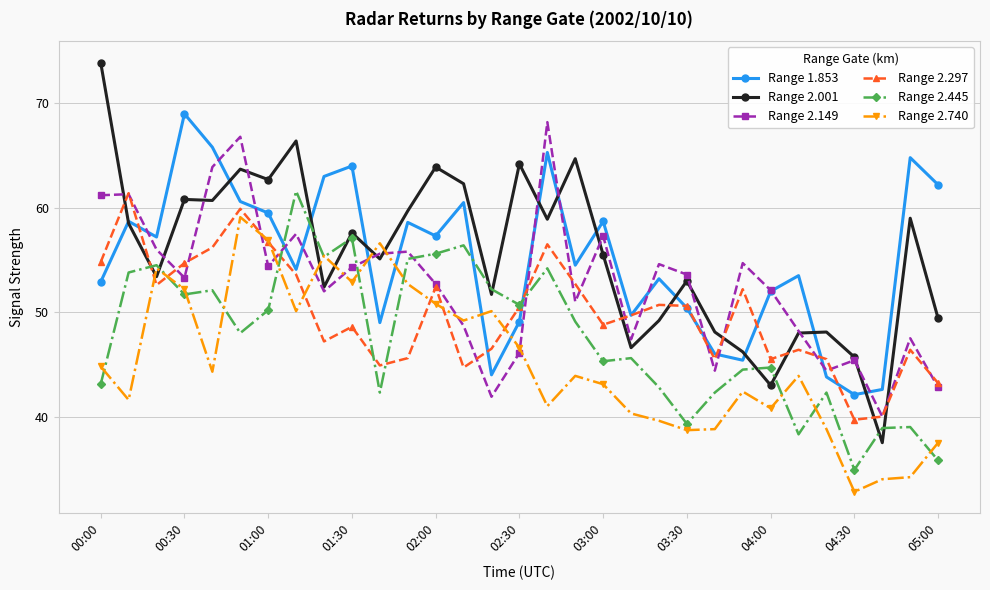

How many data points in Range 2.297 are less than 49?

15